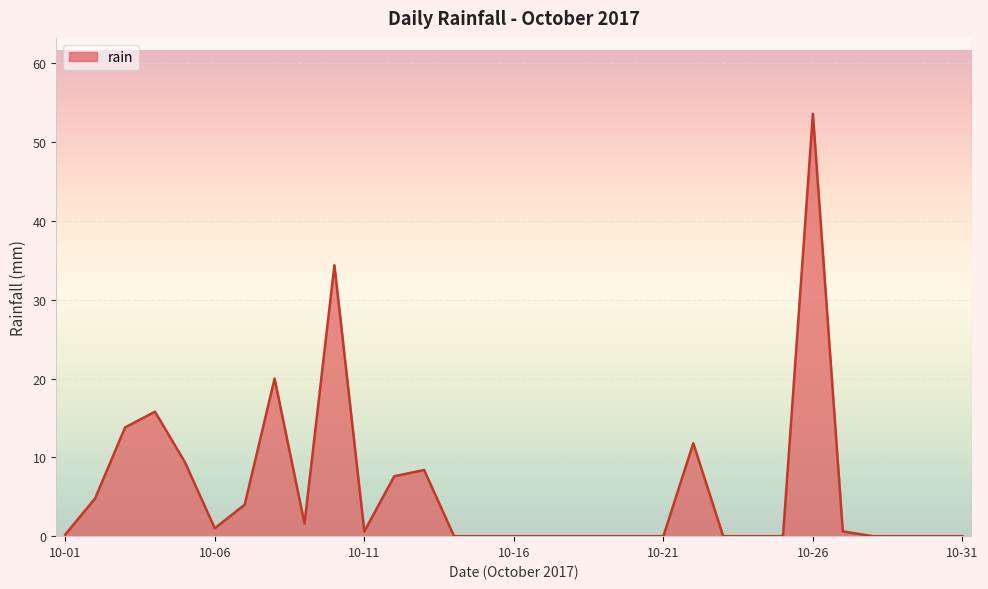

What is the greatest value displayed?

53.6